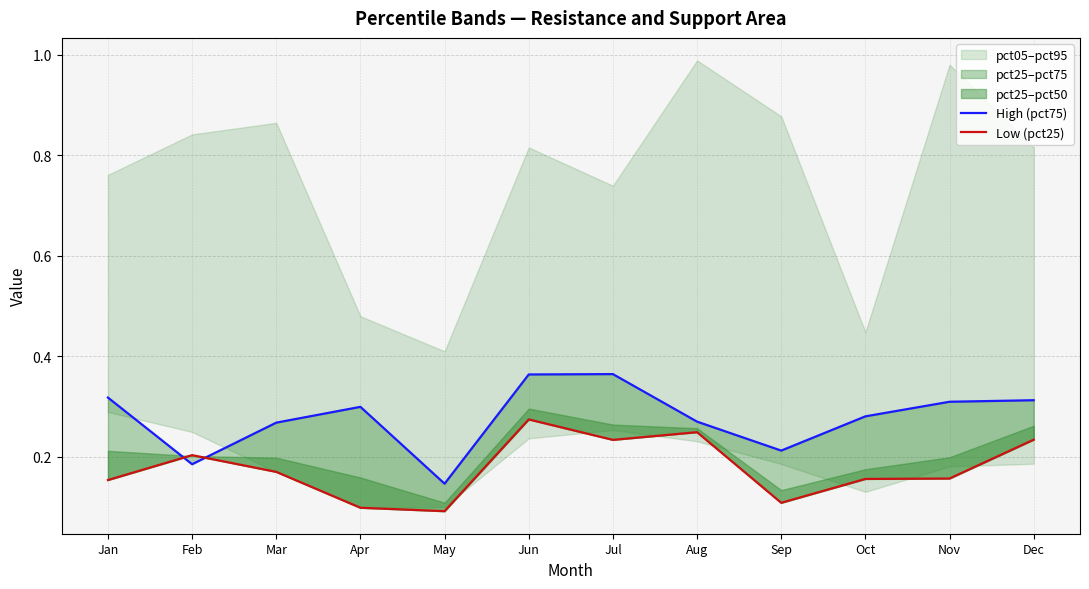

At Jul, list the series in order from smallest to largest.

Low (pct25), High (pct75)